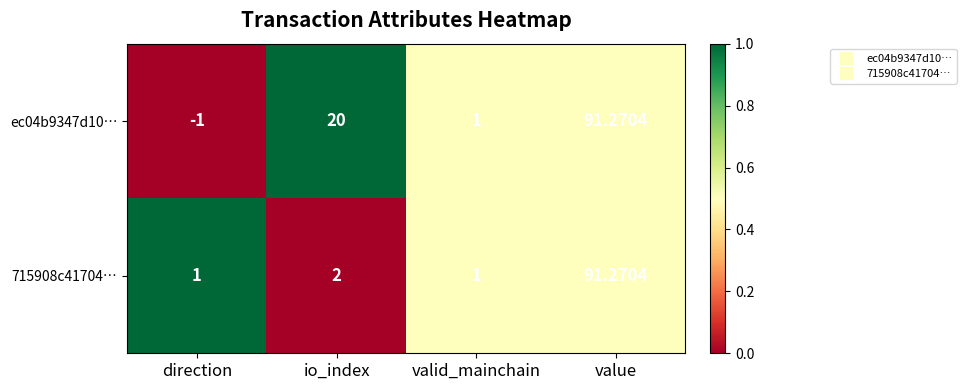

At which category does the chart reach its peak across all series?

value